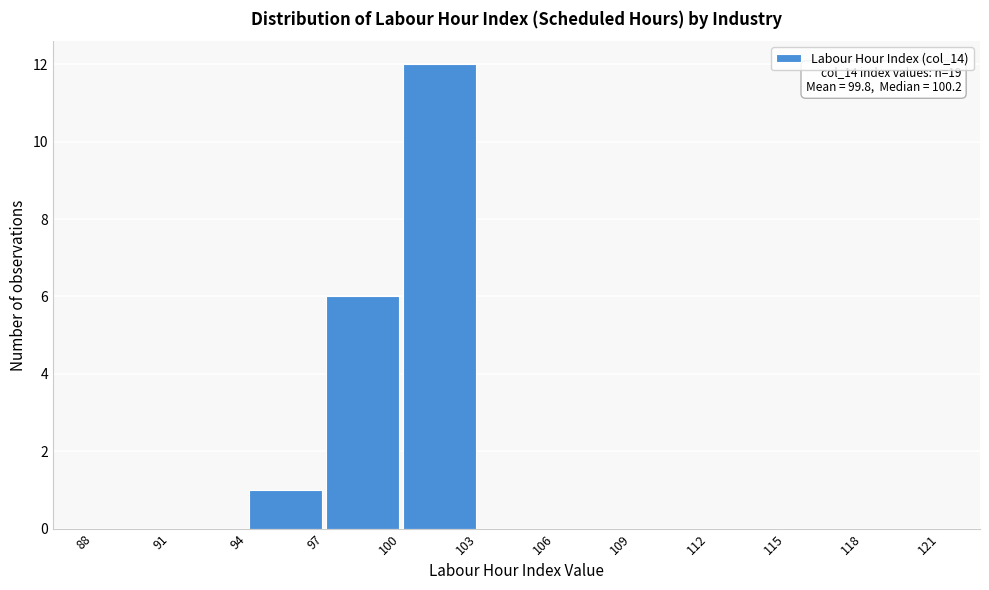

Which range on the x-axis has the tallest bar?

100 to 103